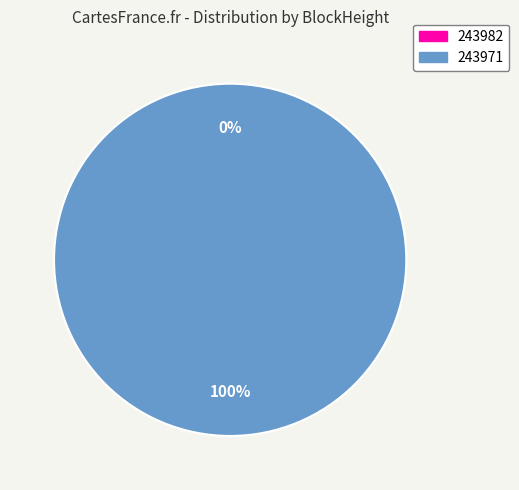

Between 243982 and 243971, which is larger?

243971